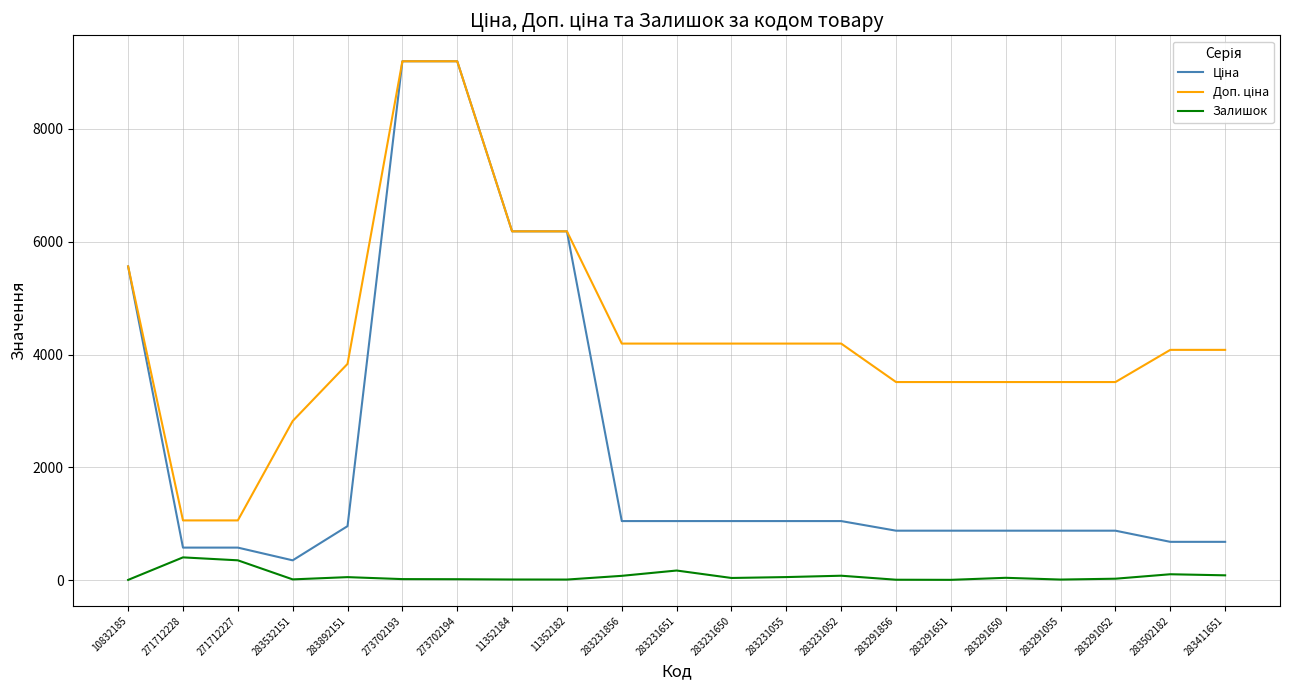

The value of Залишок at 273702194 is 18.0. True or false?

True